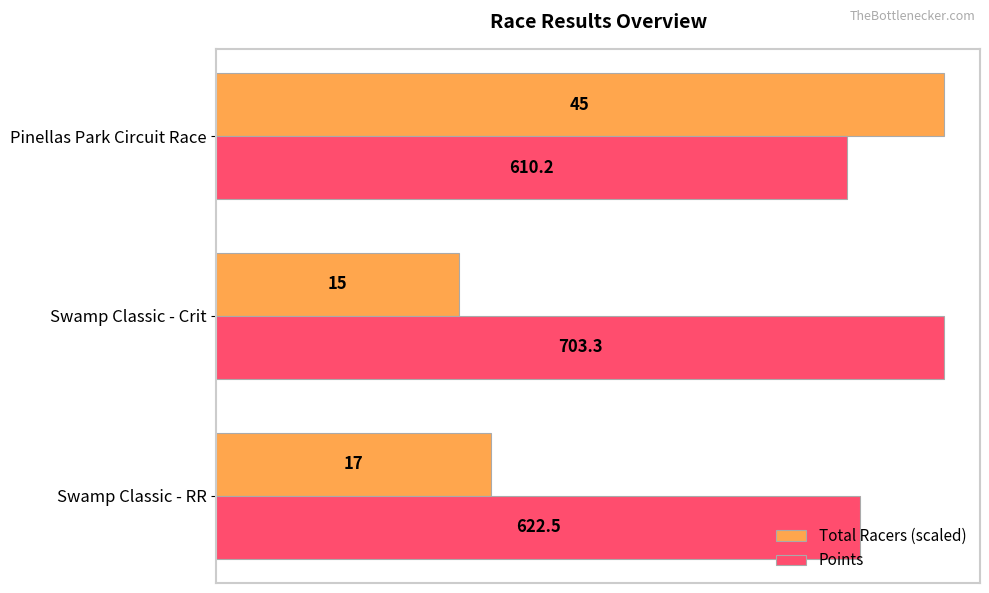

What is the sum of all Points values?

1936.0